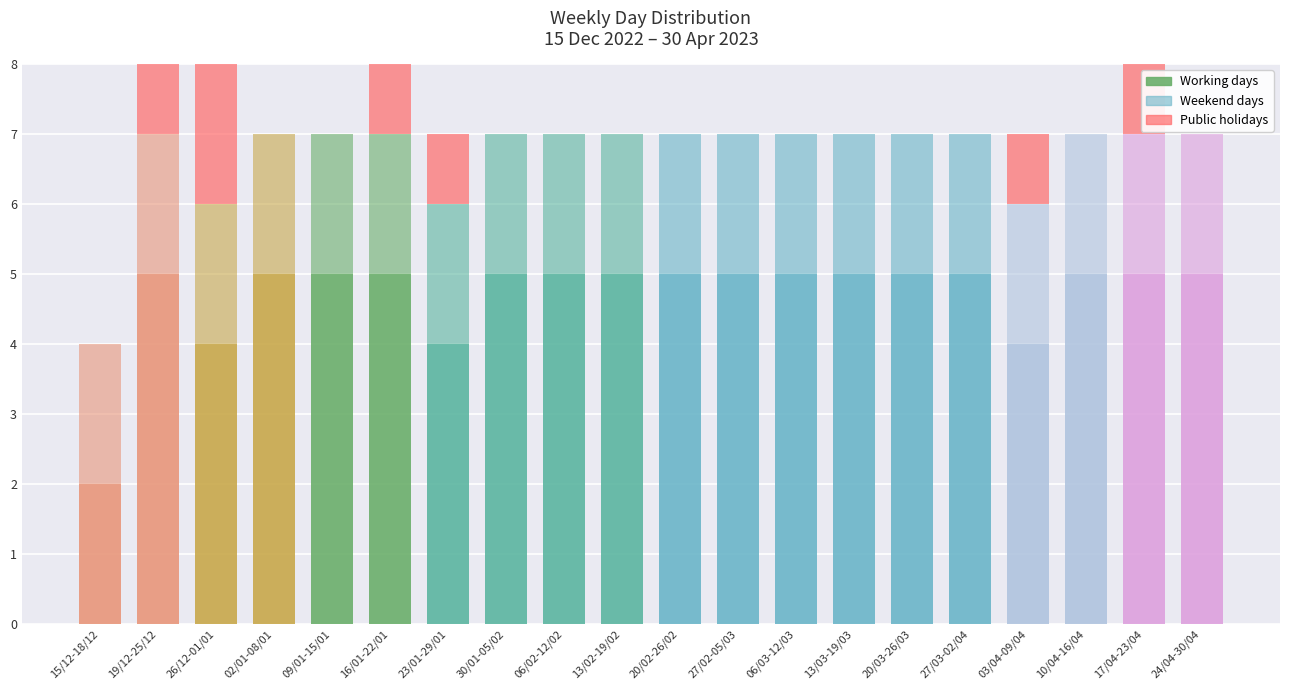

Which has a higher value, 10/04-16/04 or 27/03-02/04?

10/04-16/04